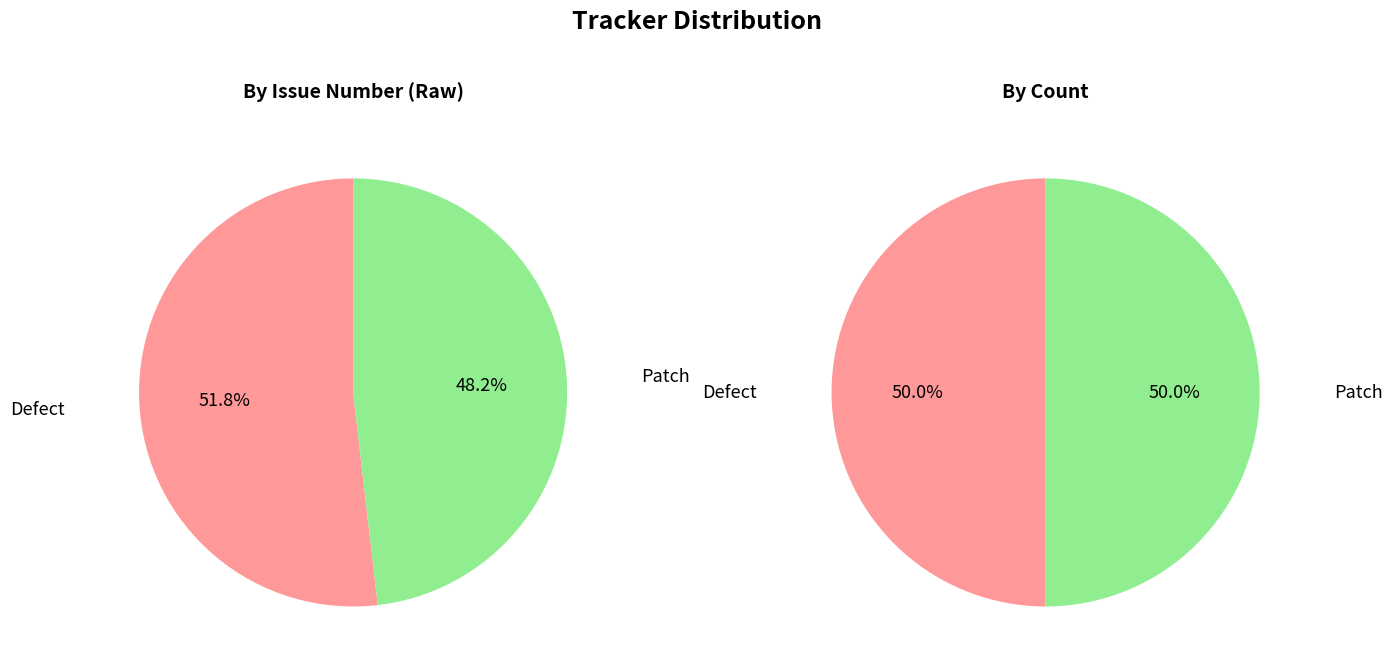

To the nearest percent, what is the average slice percentage?

50%